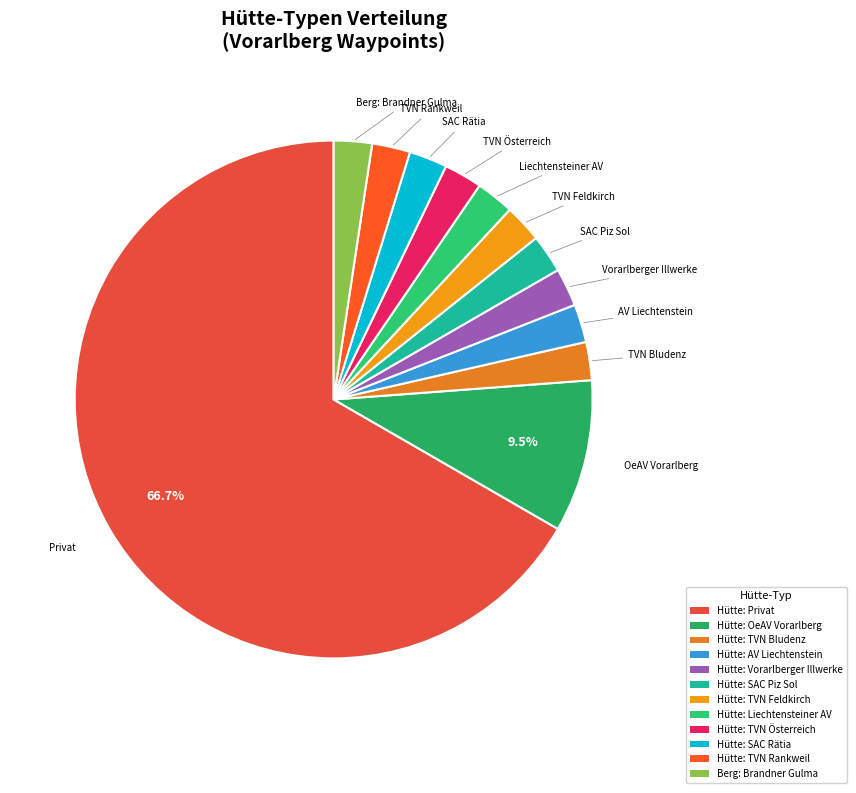

To the nearest percent, what portion does Hütte: TVN Rankweil represent?

2%